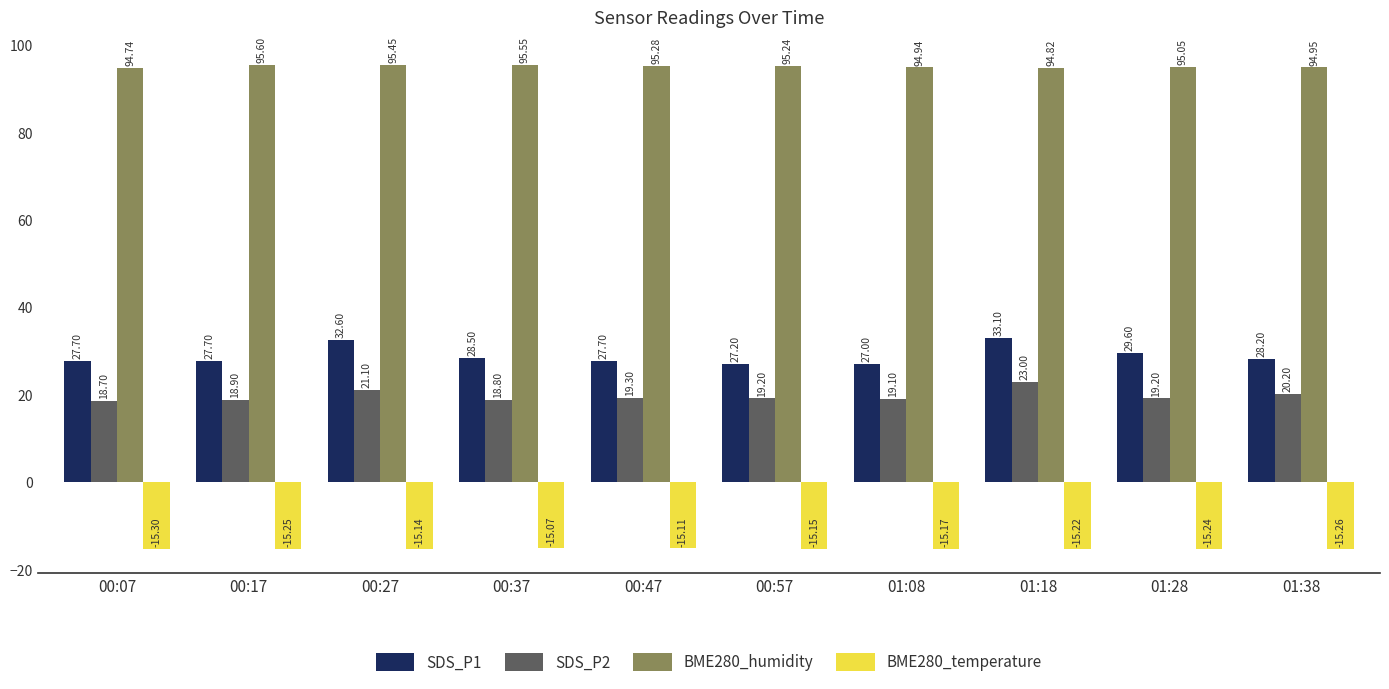

What is the difference between the maximum and minimum values in the BME280_humidity series?

0.9